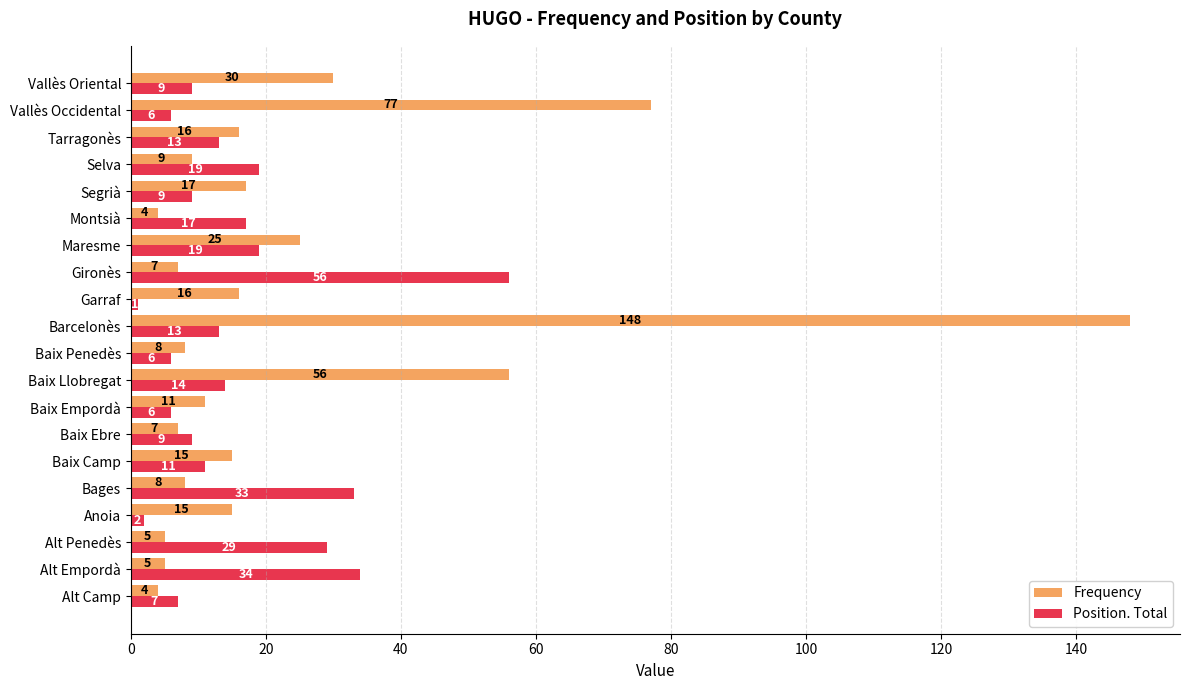

How many data points does each series have?

20